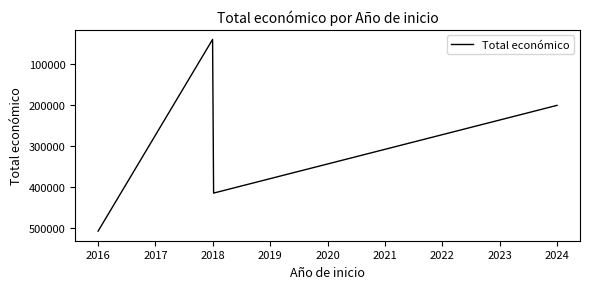

What is the difference between the maximum and minimum values?

468285.7